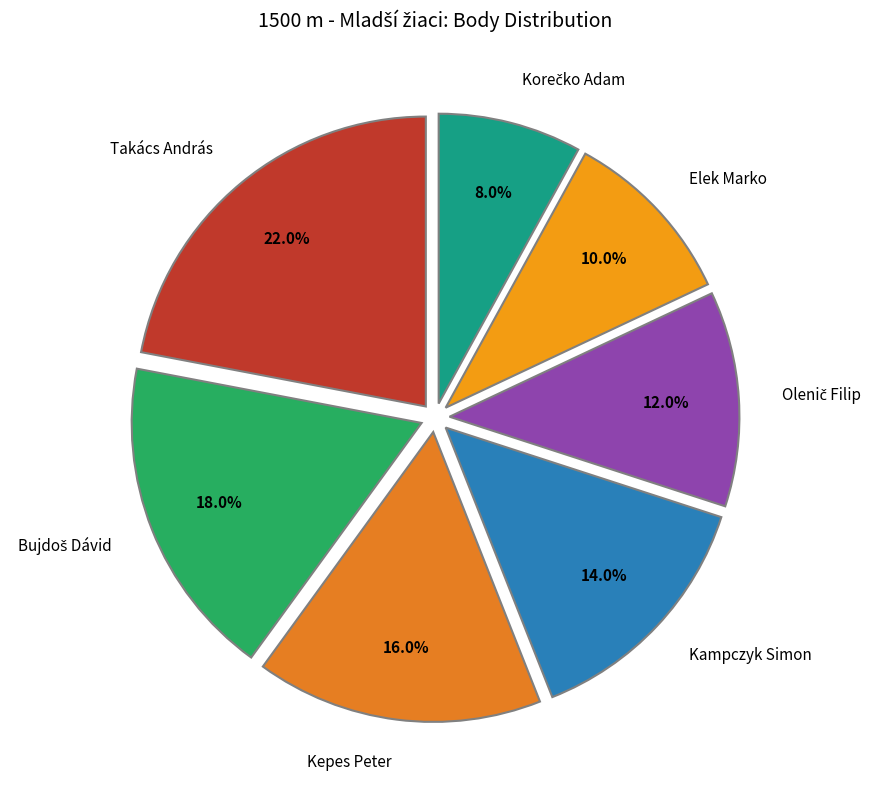

What is the largest slice in the pie chart?

Takács András